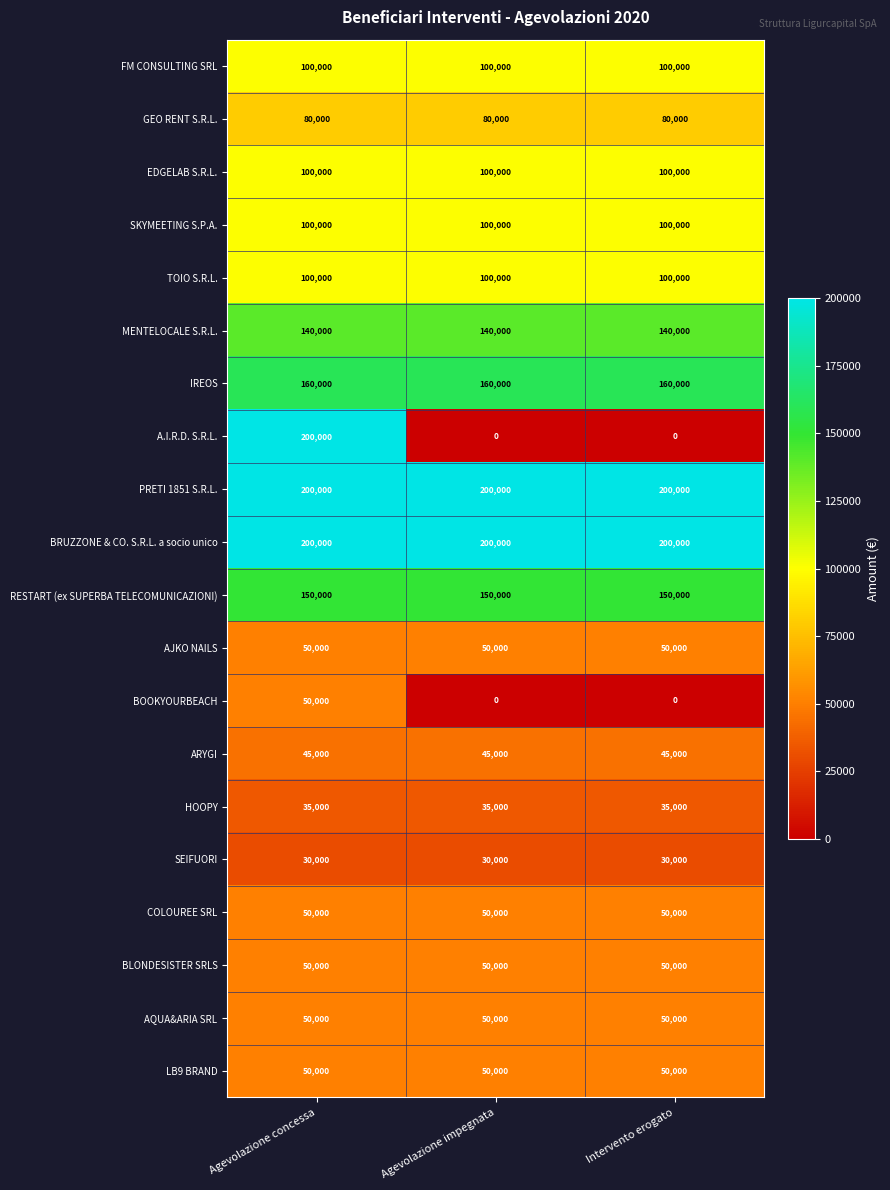

What is the total value across all series at Intervento erogato?

1690000